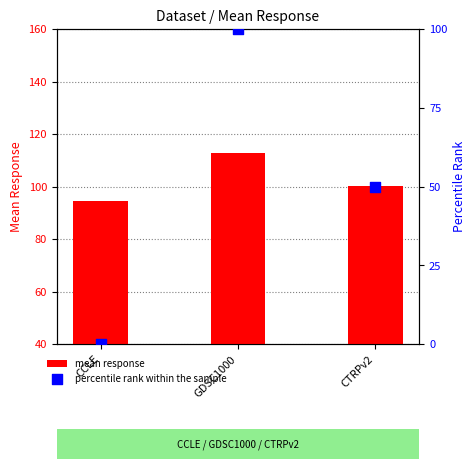

Is the value of mean response at CCLE greater than the value of percentile rank within the sample at CTRPv2?

Yes